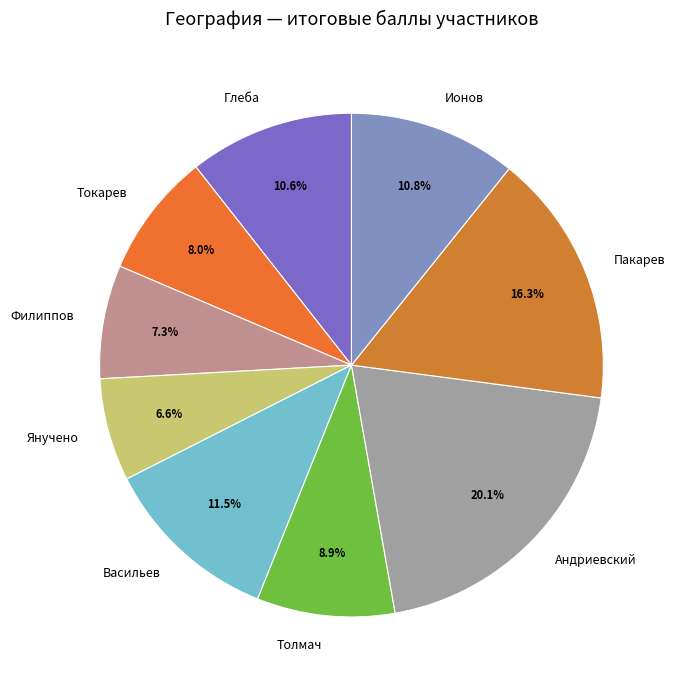

What is the largest slice in the pie chart?

Андриевский